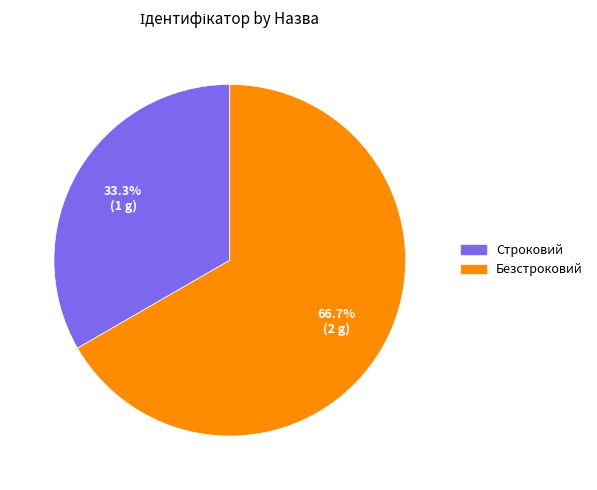

What percentage is the Безстроковий slice, to the nearest percent?

67%